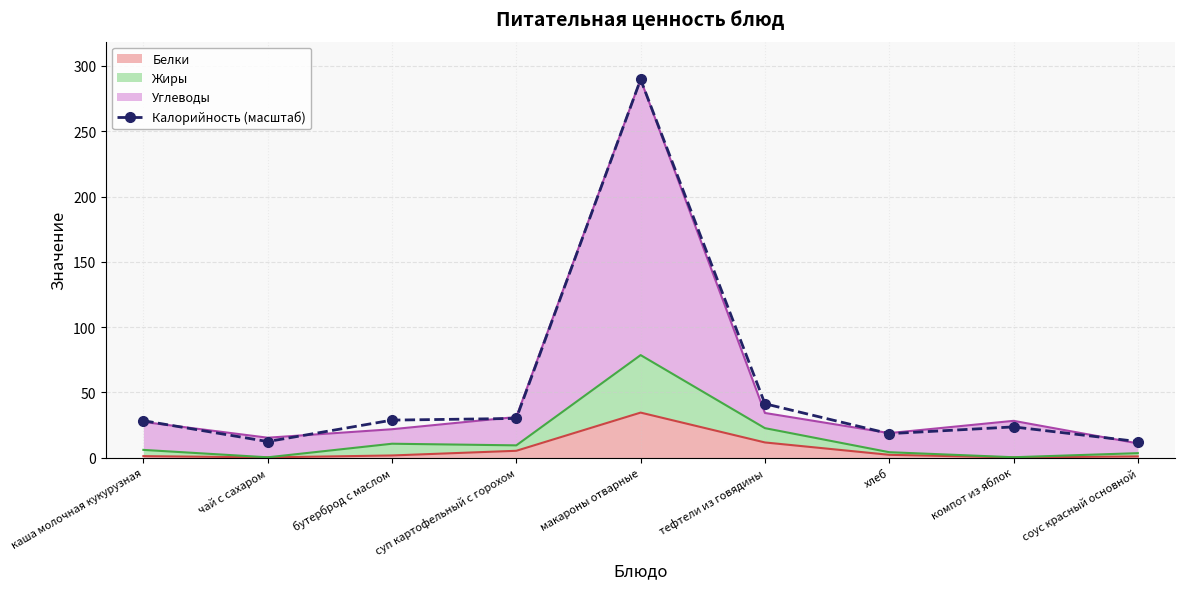

What is the ratio of the value at бутерброд с маслом to the value at компот из яблок?

1.2